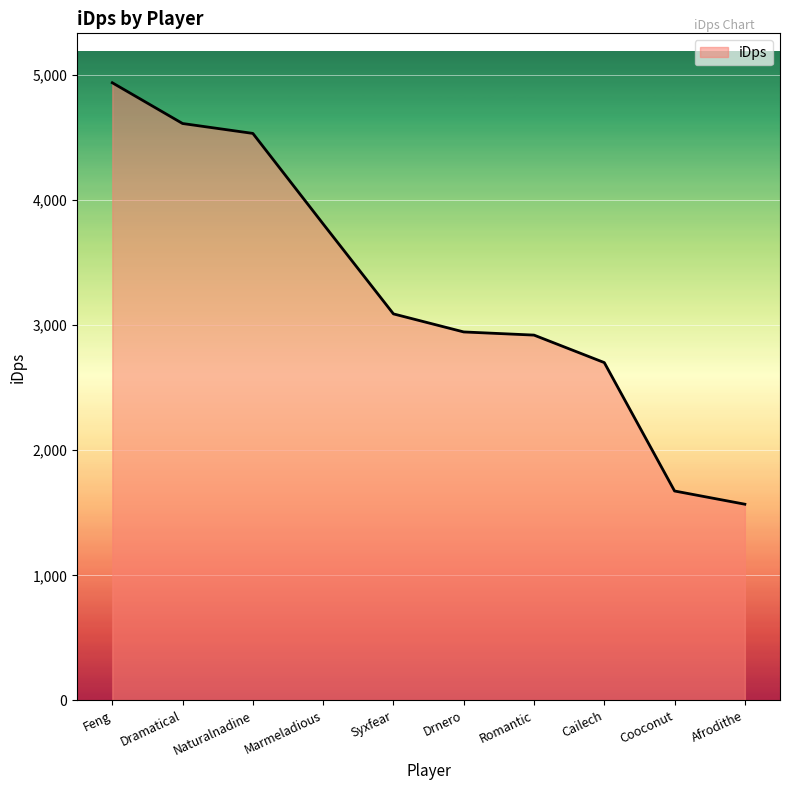

What is the ratio of the value at Marmeladious to the value at Afrodithe?

2.4